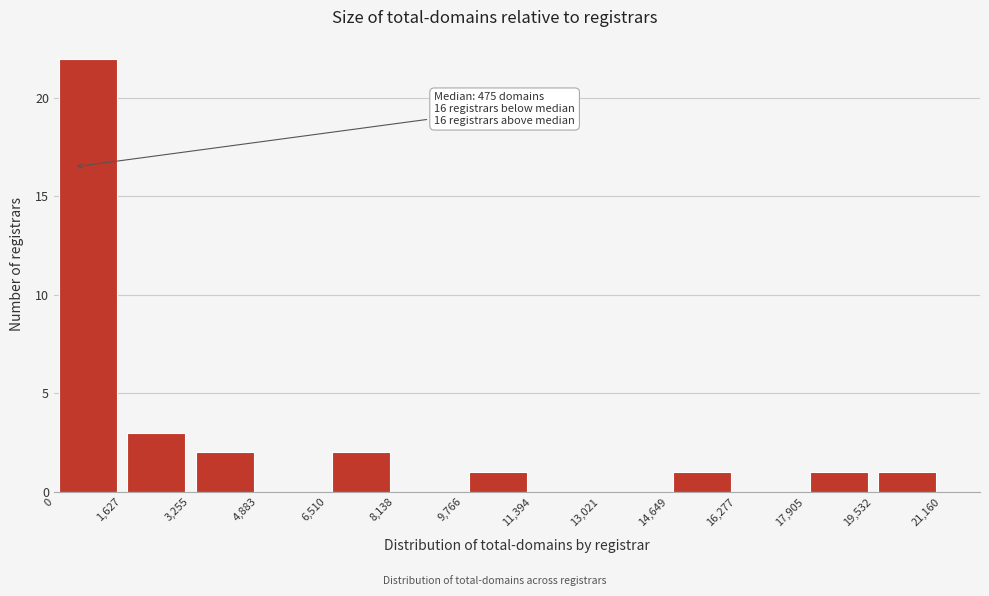

Which range on the x-axis has the tallest bar?

0 to 1,627